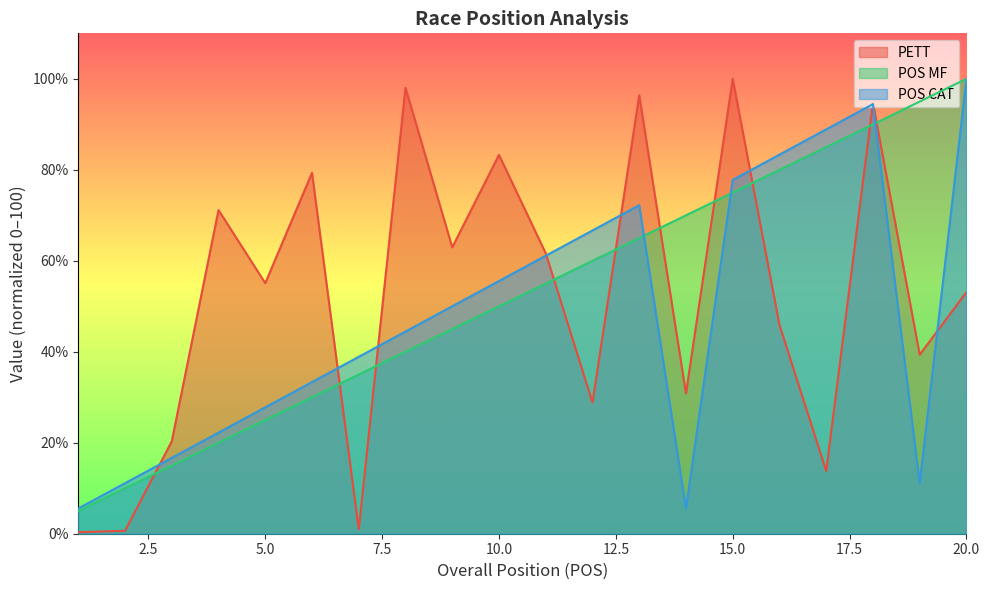

Is the value of POS MF at 9 greater than the value of PETT at 17?

Yes